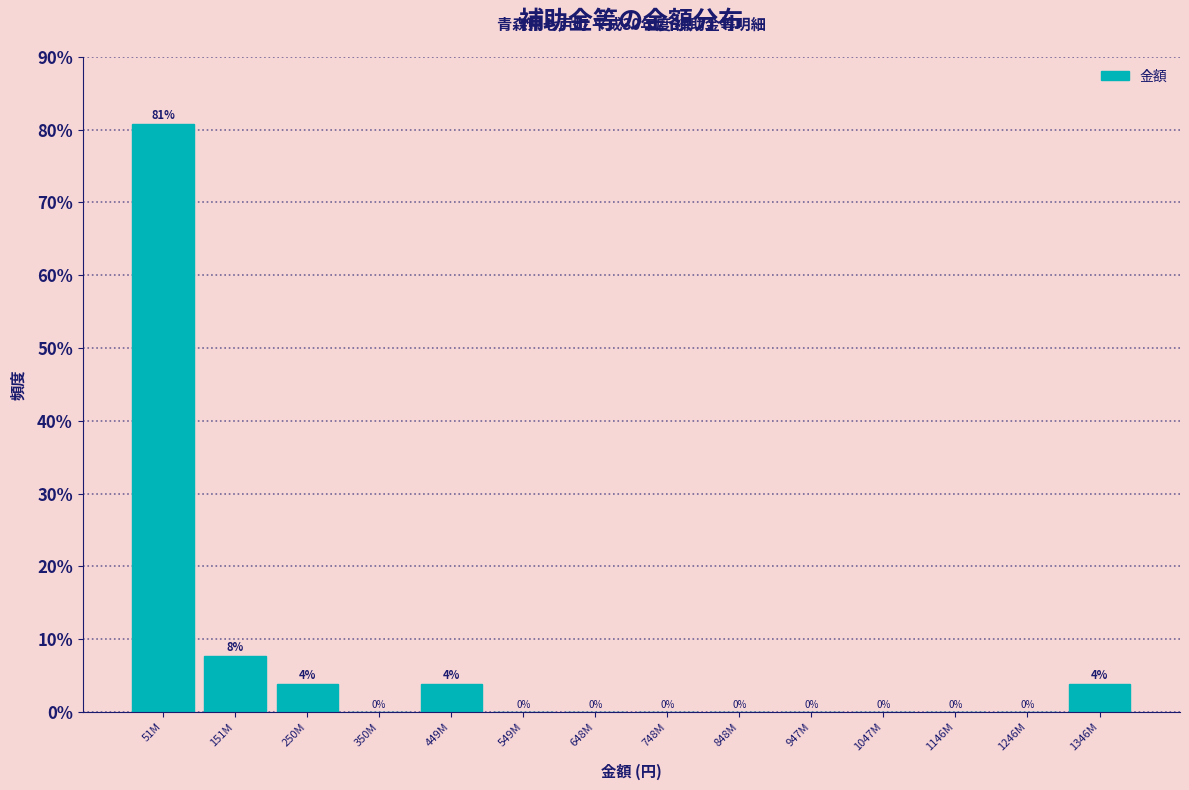

At which category does the chart reach its peak across all series?

51M